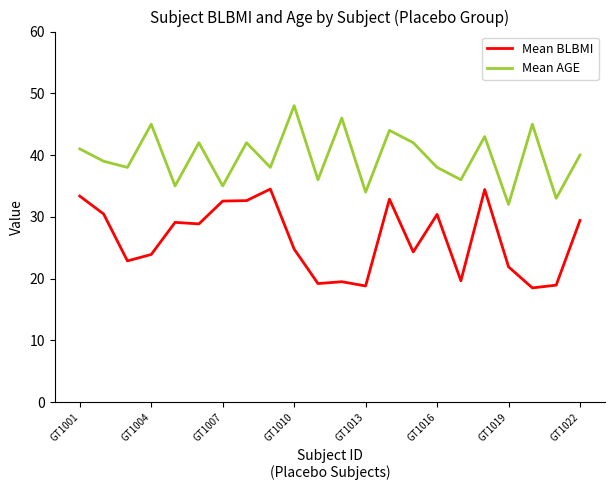

What is the greatest value displayed?

48.0